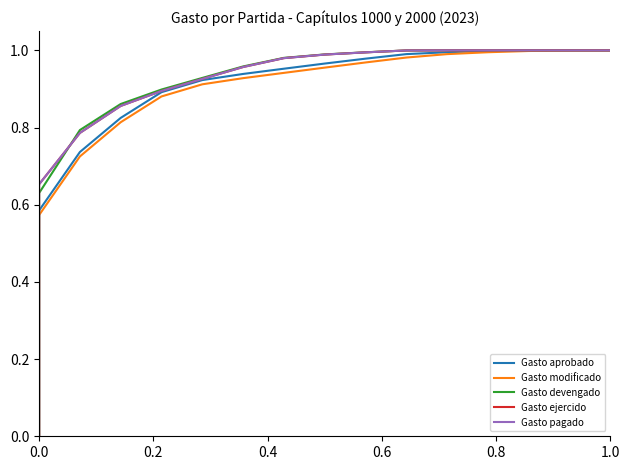

True or false: Gasto modificado and Gasto devengado intersect in this chart.

False